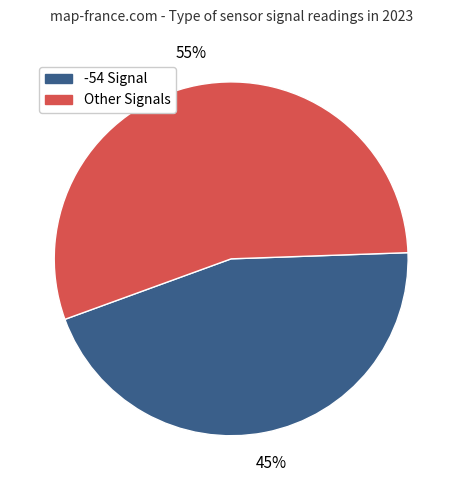

Is there any slice that represents more than half of the pie?

Yes